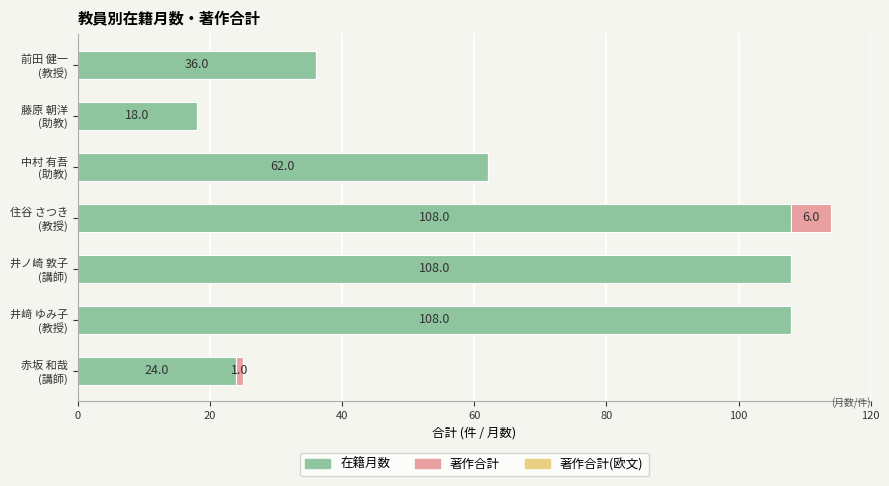

At which category is the sum across all series the highest?

住谷 さつき
(教授)